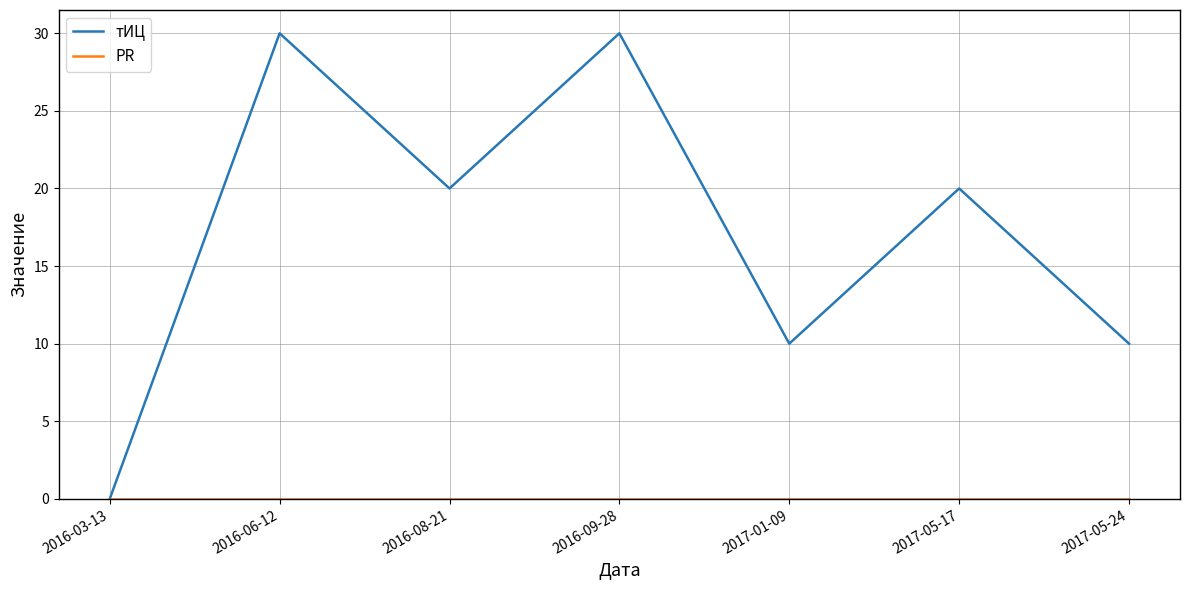

What is the sum of the тИЦ values at 2017-05-24 and 2016-03-13?

10